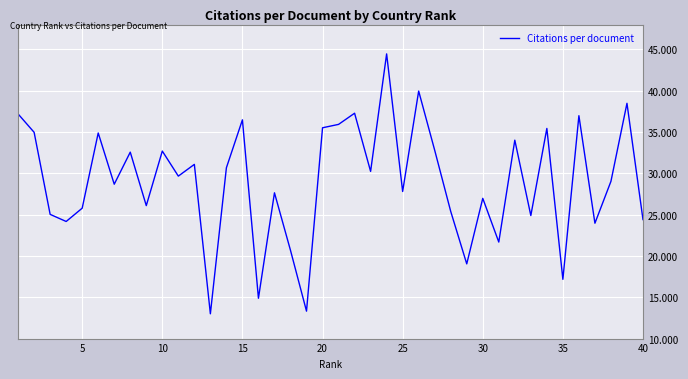

How many distinct data groups are displayed?

1